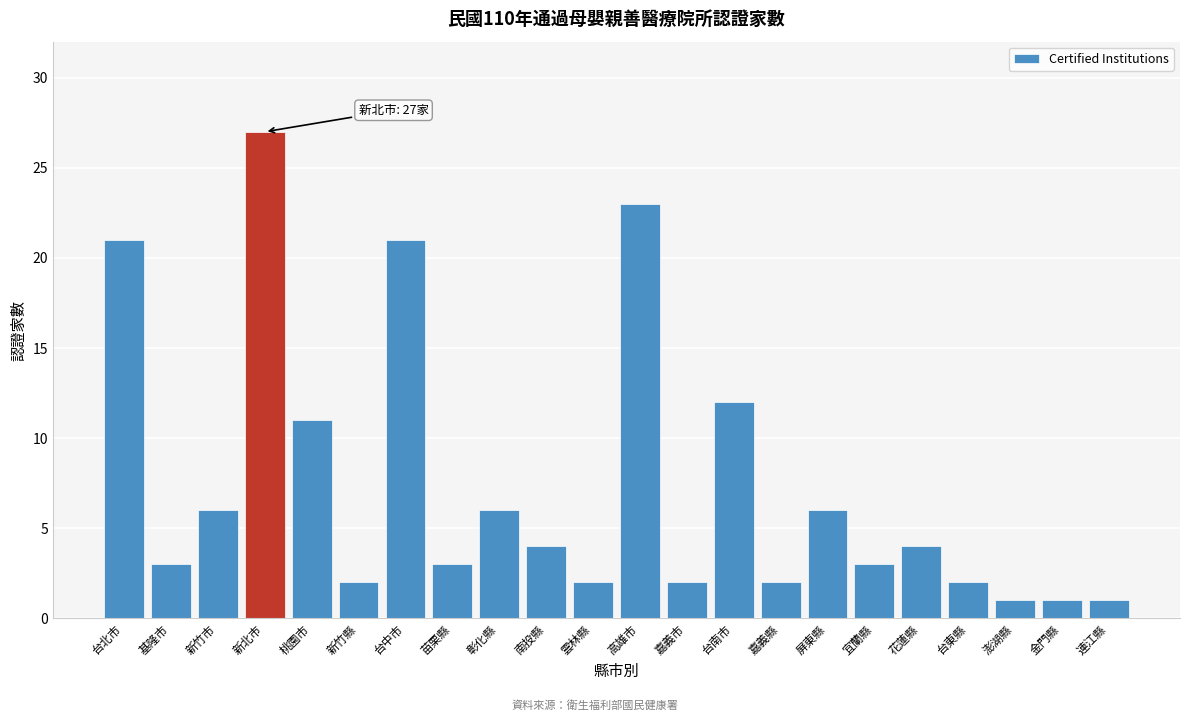

Reading left to right, extract all data points from this chart.

台北市=21	基隆市=3	新竹市=6	新北巿=27	桃園市=11	新竹縣=2	台中市=21	苗栗縣=3	彰化縣=6	南投縣=4	雲林縣=2	高雄市=23	嘉義市=2	台南市=12	嘉義縣=2	屏東縣=6	宜蘭縣=3	花蓮縣=4	台東縣=2	澎湖縣=1	金門縣=1	連江縣=1